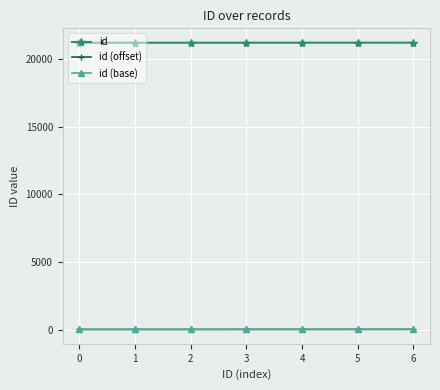

Is the value of id (offset) at 3 greater than the value of id at 5?

No